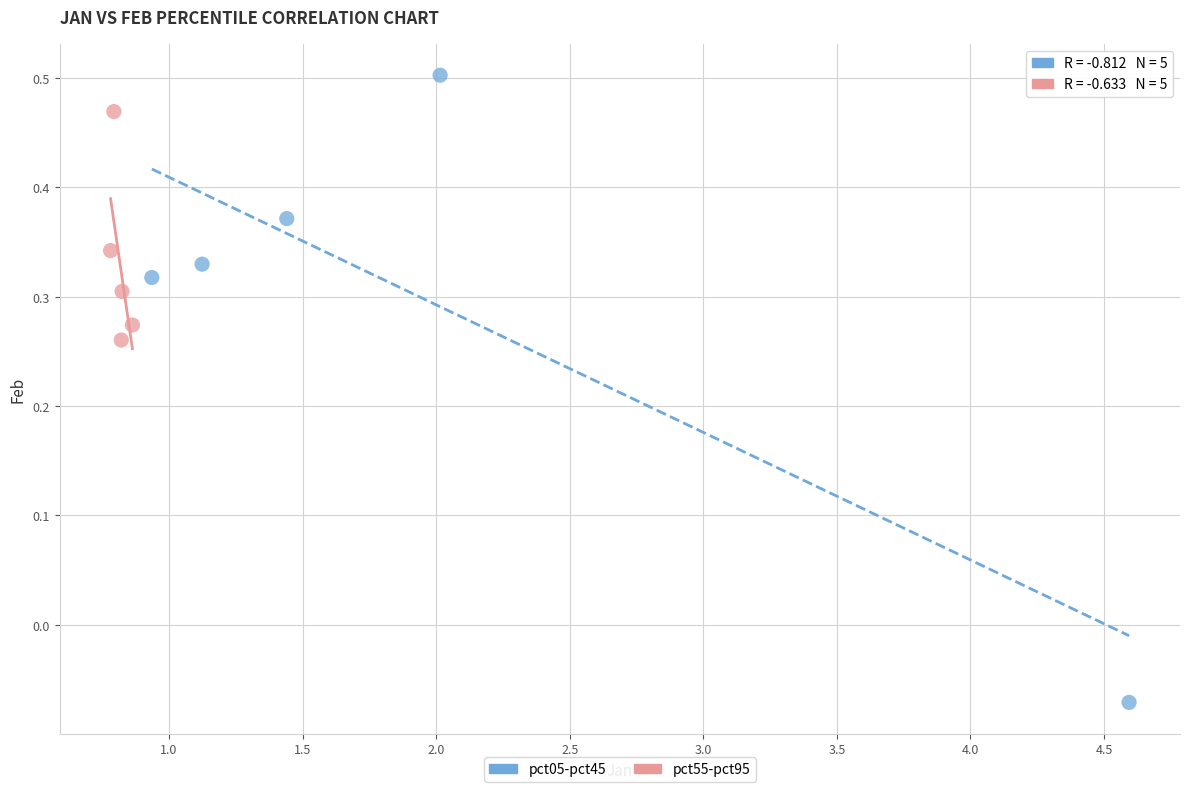

Which series contains the highest Y value?

pct05-pct45